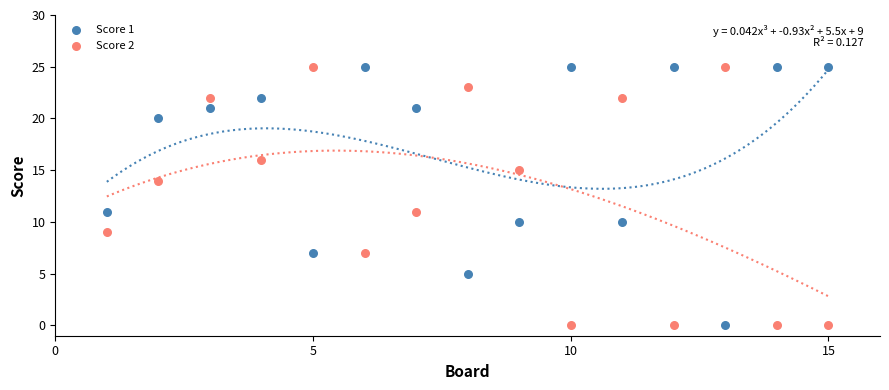

What is the X range (max minus min) for the scatter plot?

14